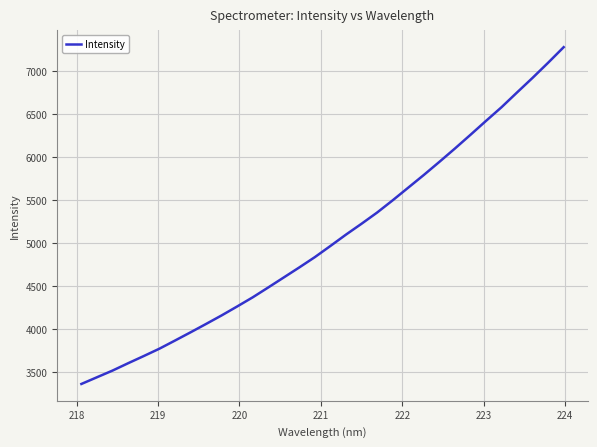

What is the maximum value shown in the chart?

7278.2